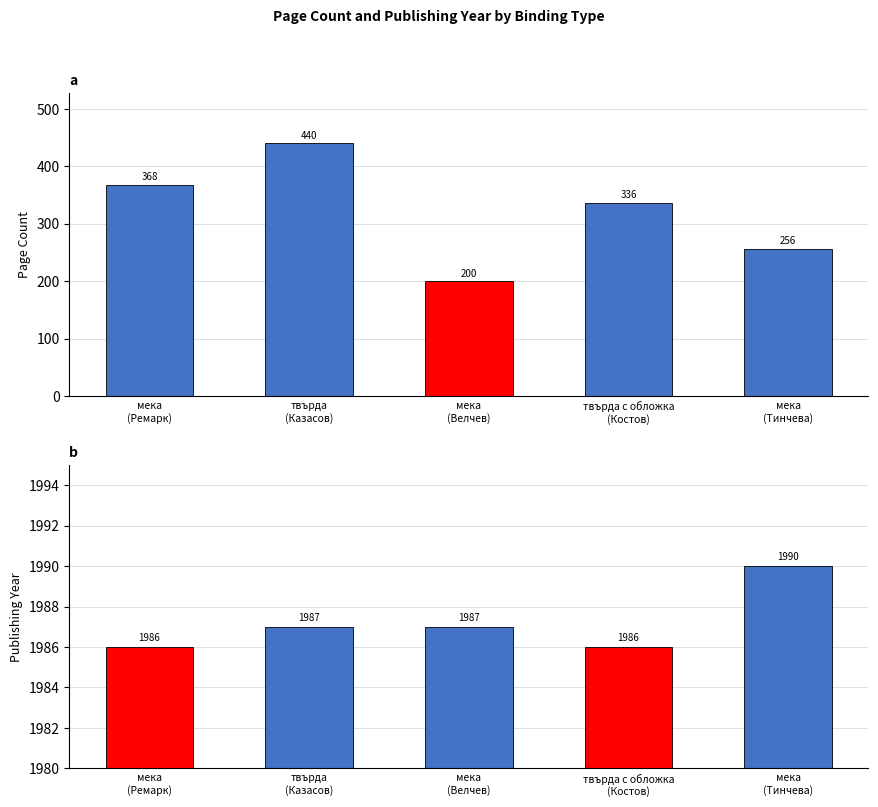

Is it true that publishingYear equals 1986 at мека
(Ремарк)?

True